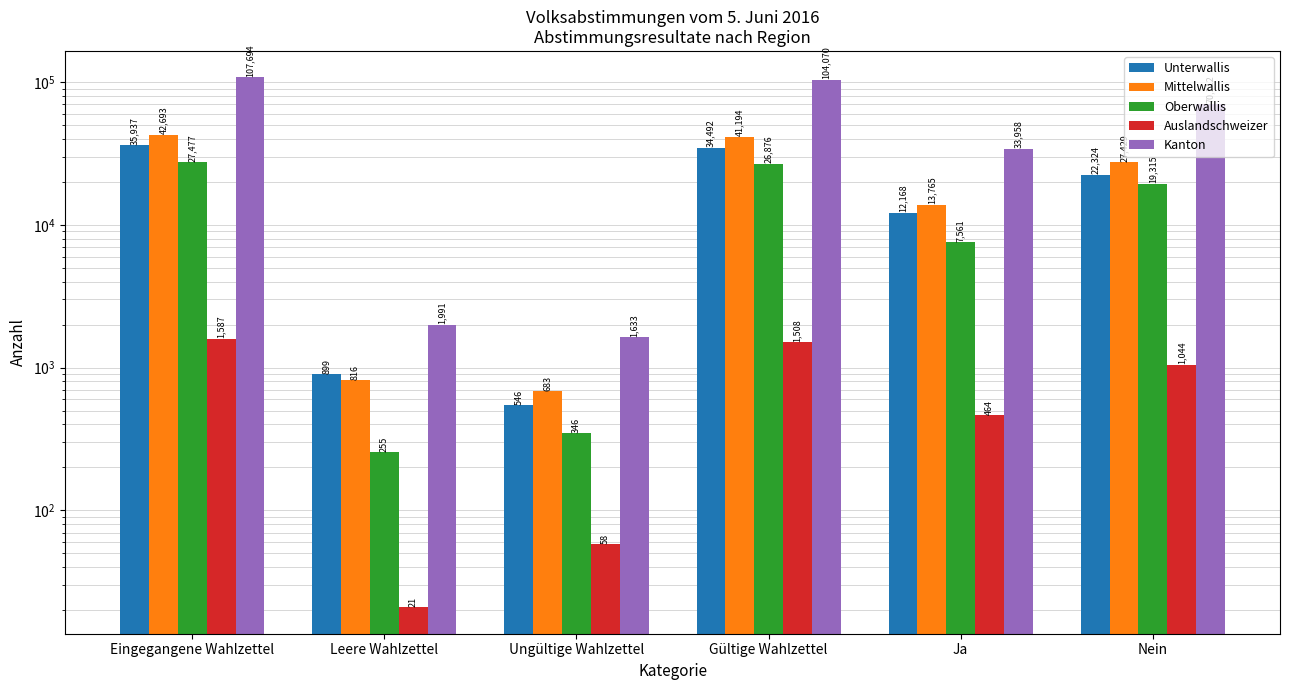

Is the value of Kanton at Nein greater than the value of Mittelwallis at Ungültige Wahlzettel?

Yes